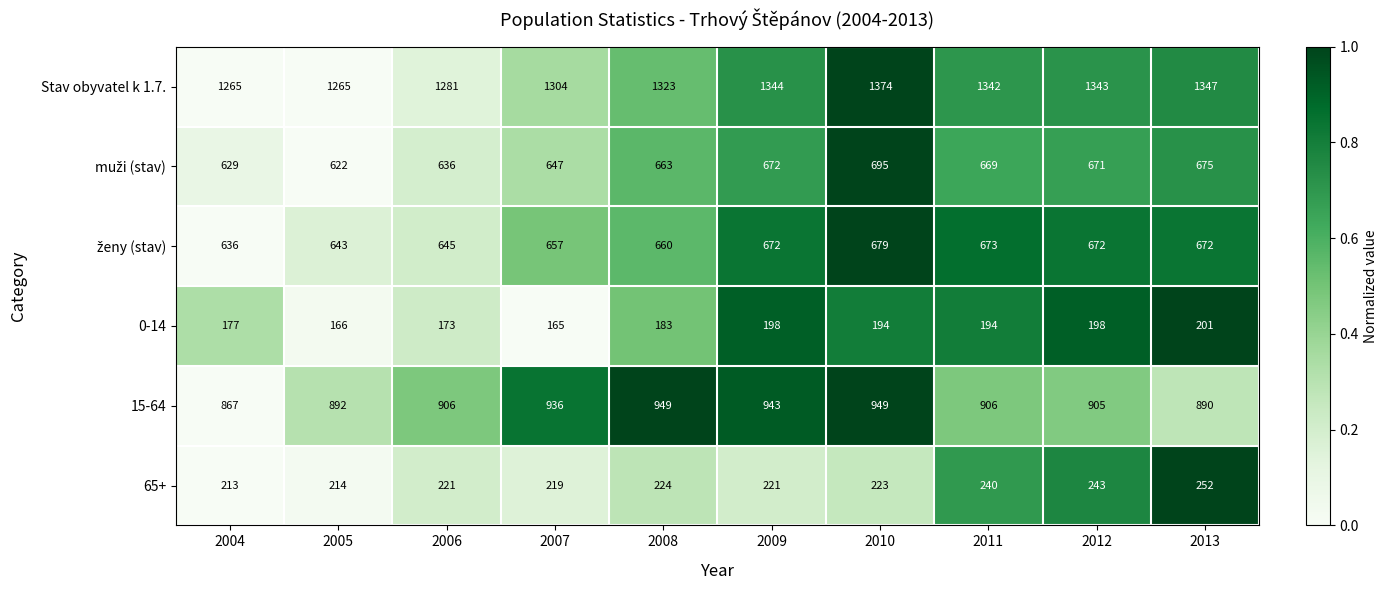

What is the smallest value displayed?

165